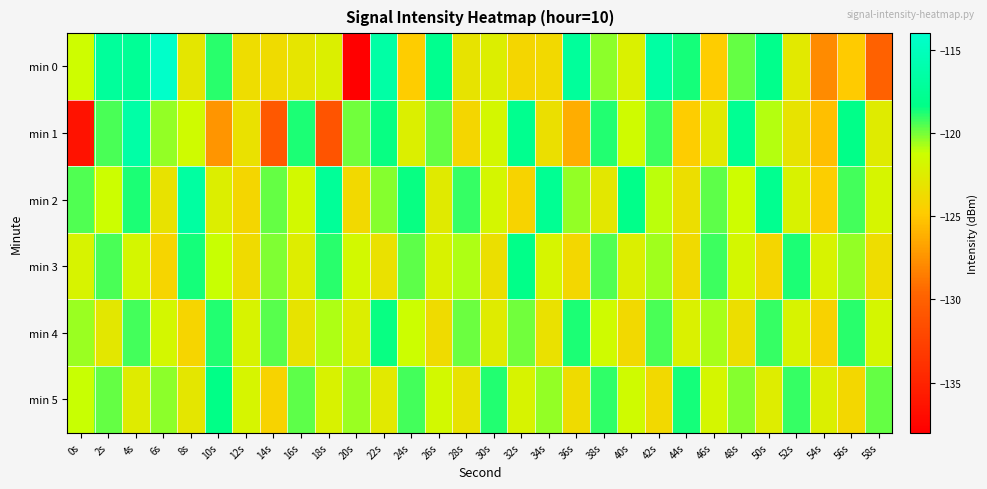

At 44s, list the series in order from largest to smallest.

min 5, min 0, min 4, min 2, min 3, min 1